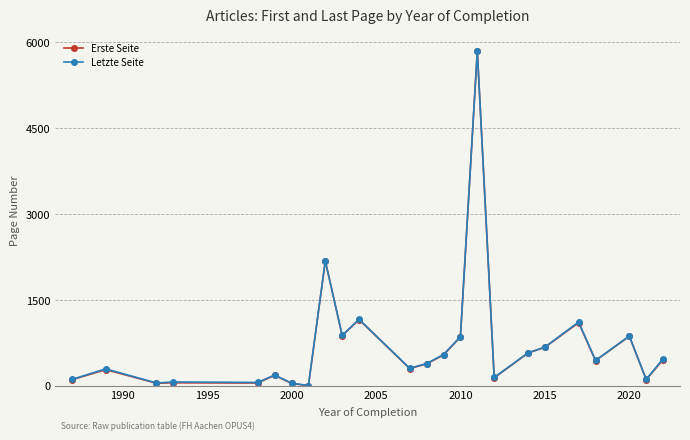

In Erste Seite, how many points are lower than both neighbors (excluding endpoints)?

8